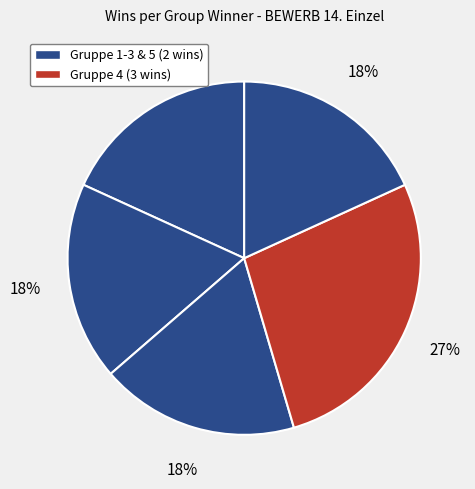

Count the number of slices in the pie.

5